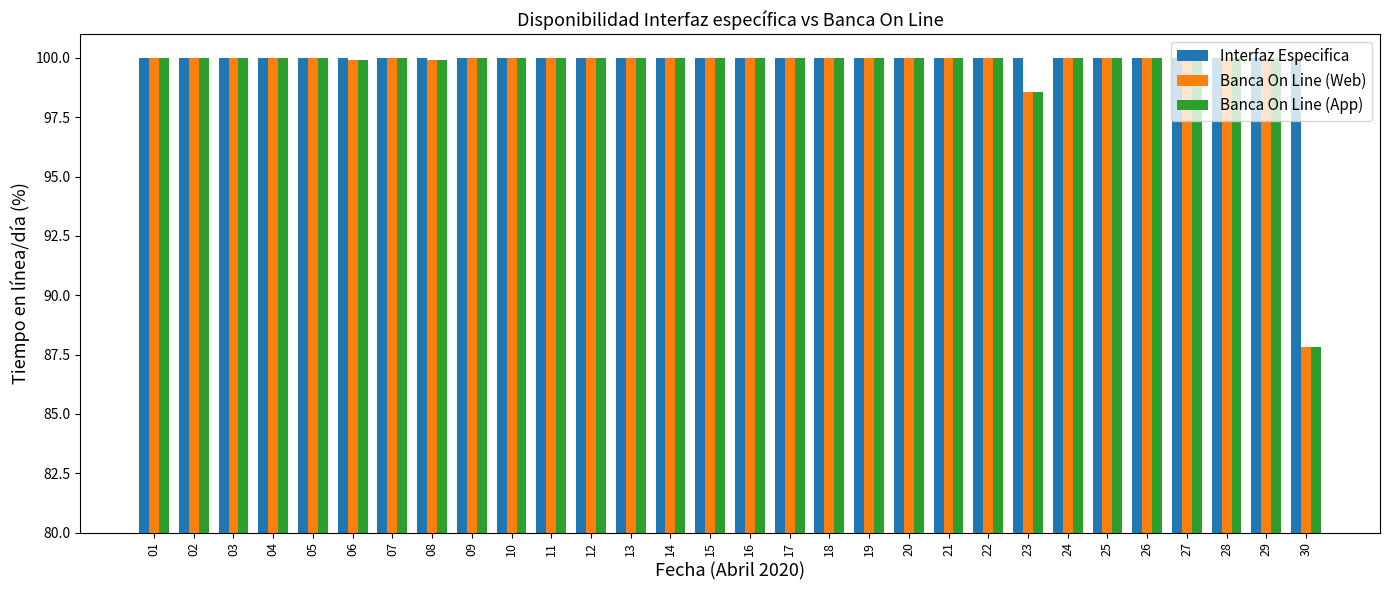

What is the approximate value of Banca On Line (App) at 26?

100.0